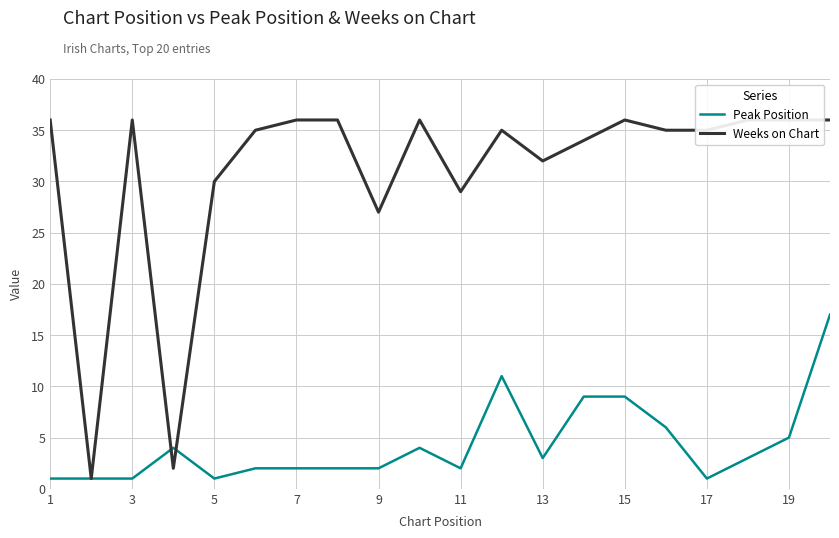

The Peak Position series shows 2 at 11. True or false?

True